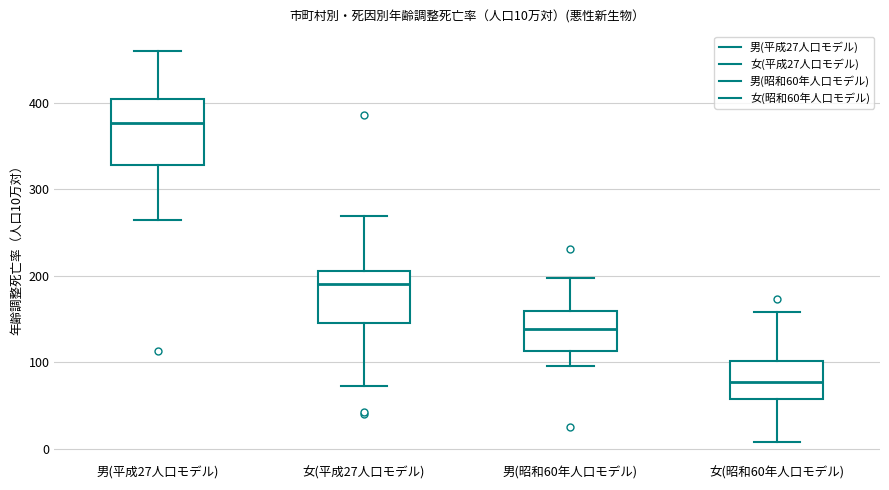

Which box is the tallest, from its lower edge to its upper edge?

男(平成27人口モデル)